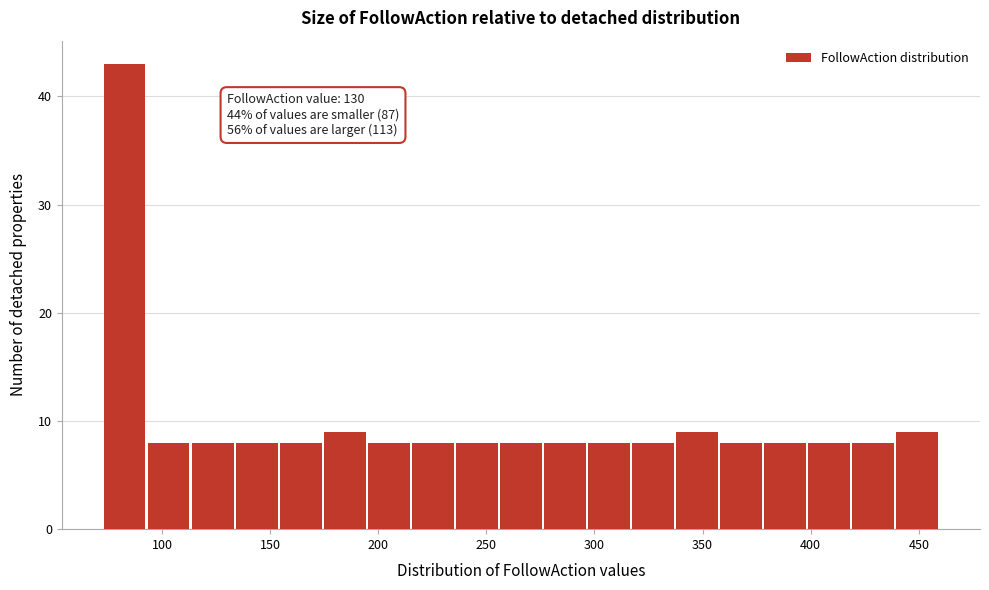

Over which range of the x-axis is the bar tallest?

75 to 95